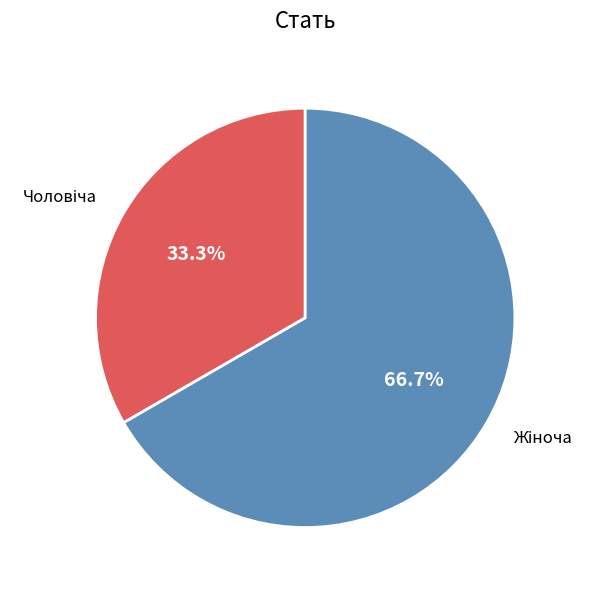

Is there a majority slice in this chart?

Yes